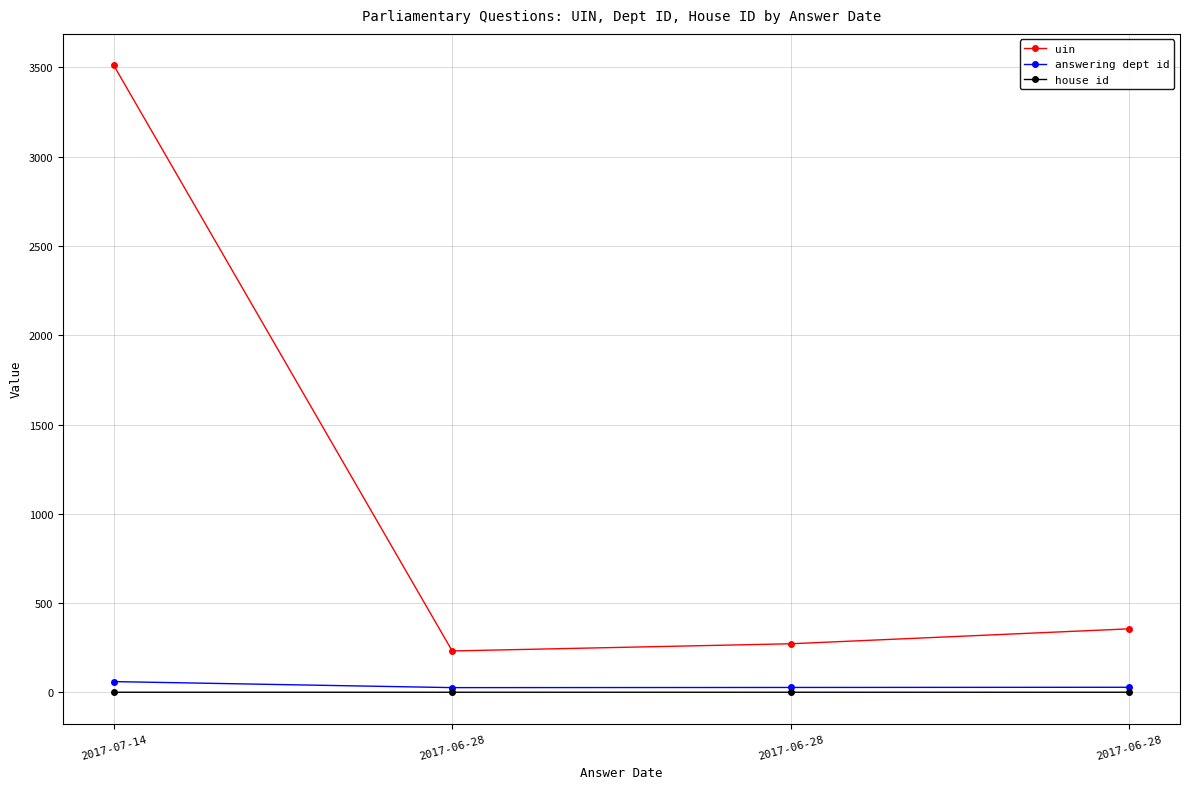

At which category does house id reach its first local valley?

2017-06-28